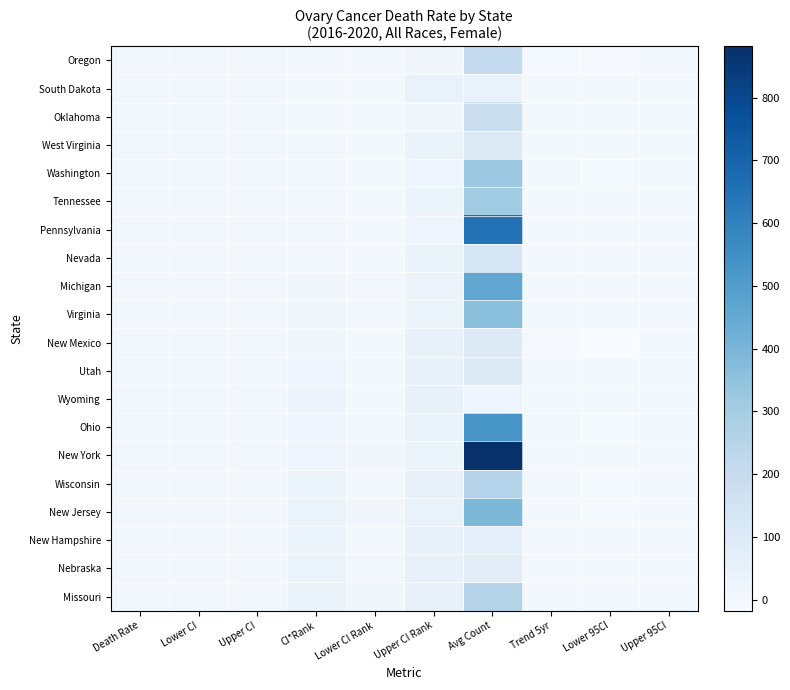

Which series has the largest range (max minus min)?

New York